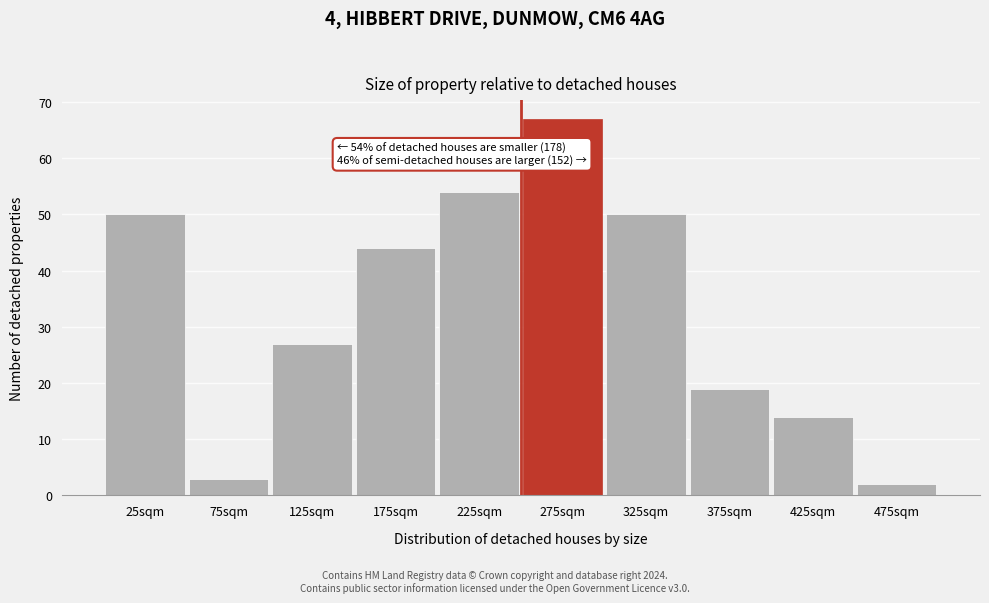

Reading left to right, list all the values displayed in this chart.

25sqm=50	75sqm=3	125sqm=27	175sqm=44	225sqm=54	275sqm=67	325sqm=50	375sqm=19	425sqm=14	475sqm=2